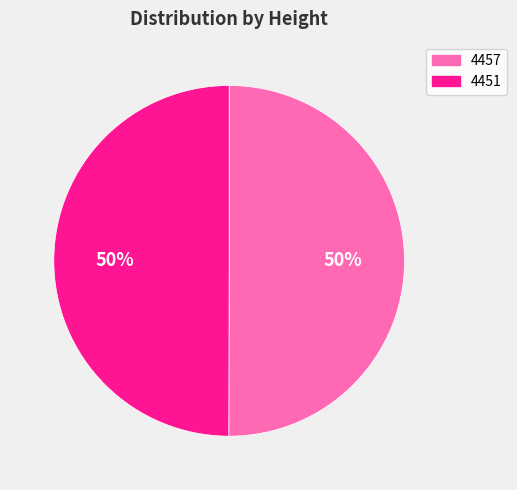

To the nearest percent, what portion does 4451 represent?

50%